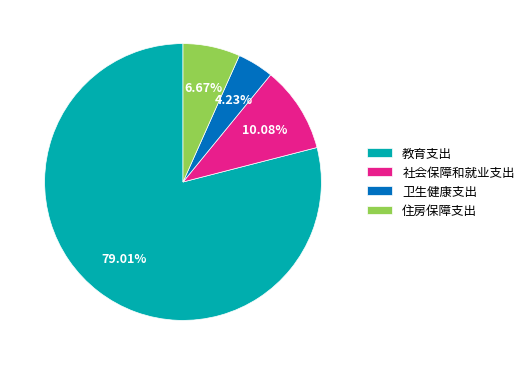

What is the majority slice?

教育支出